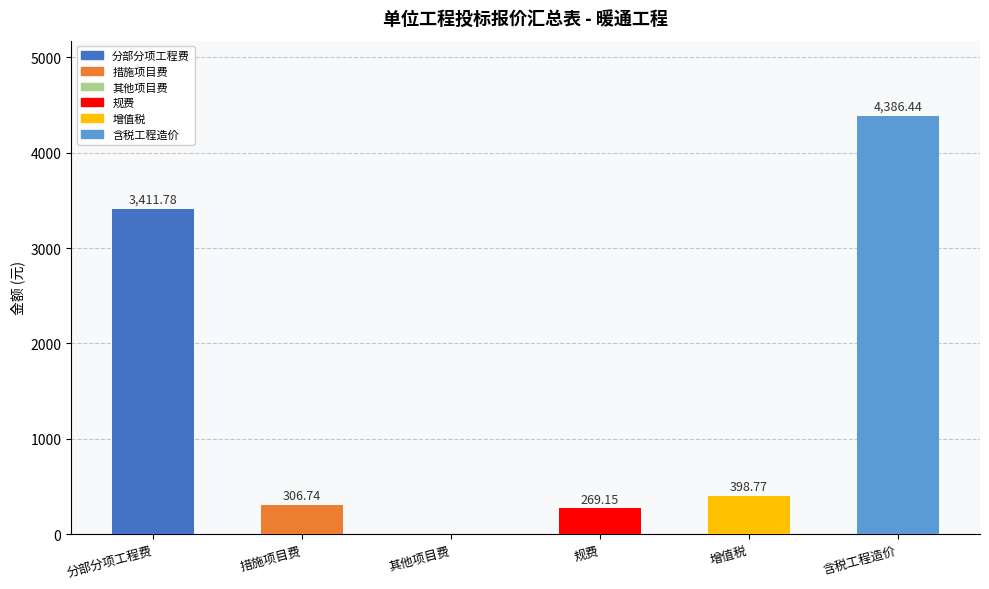

Which category has the highest value across all series?

含税工程造价